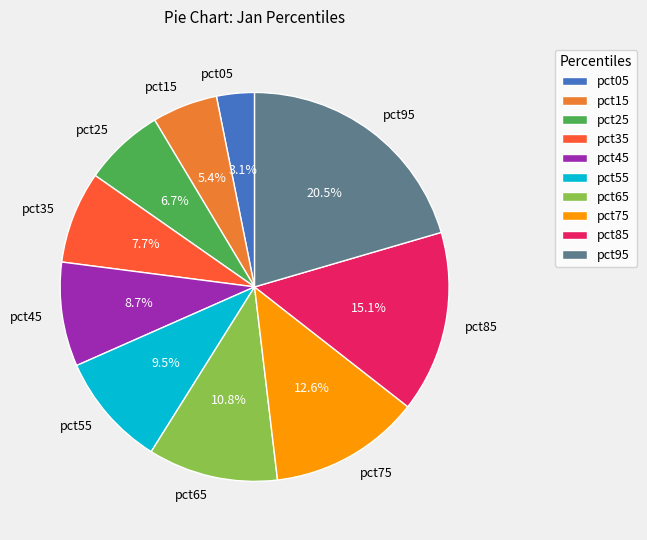

What is the largest slice in the pie chart?

pct95